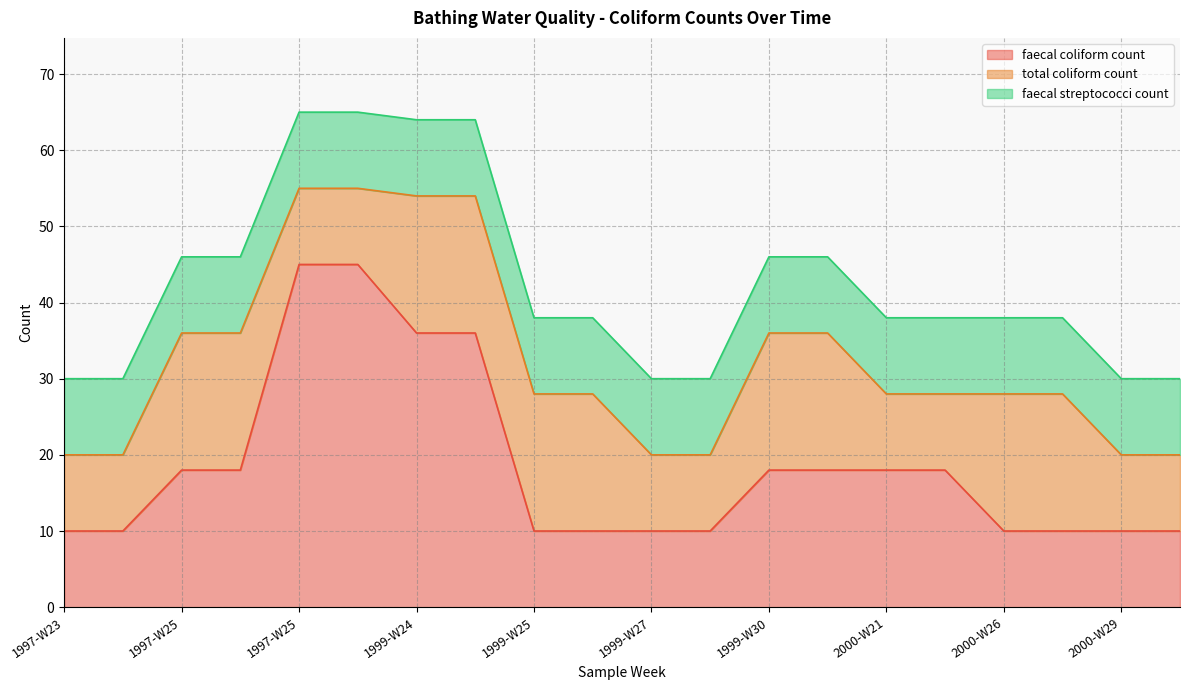

What is the greatest value displayed?

45